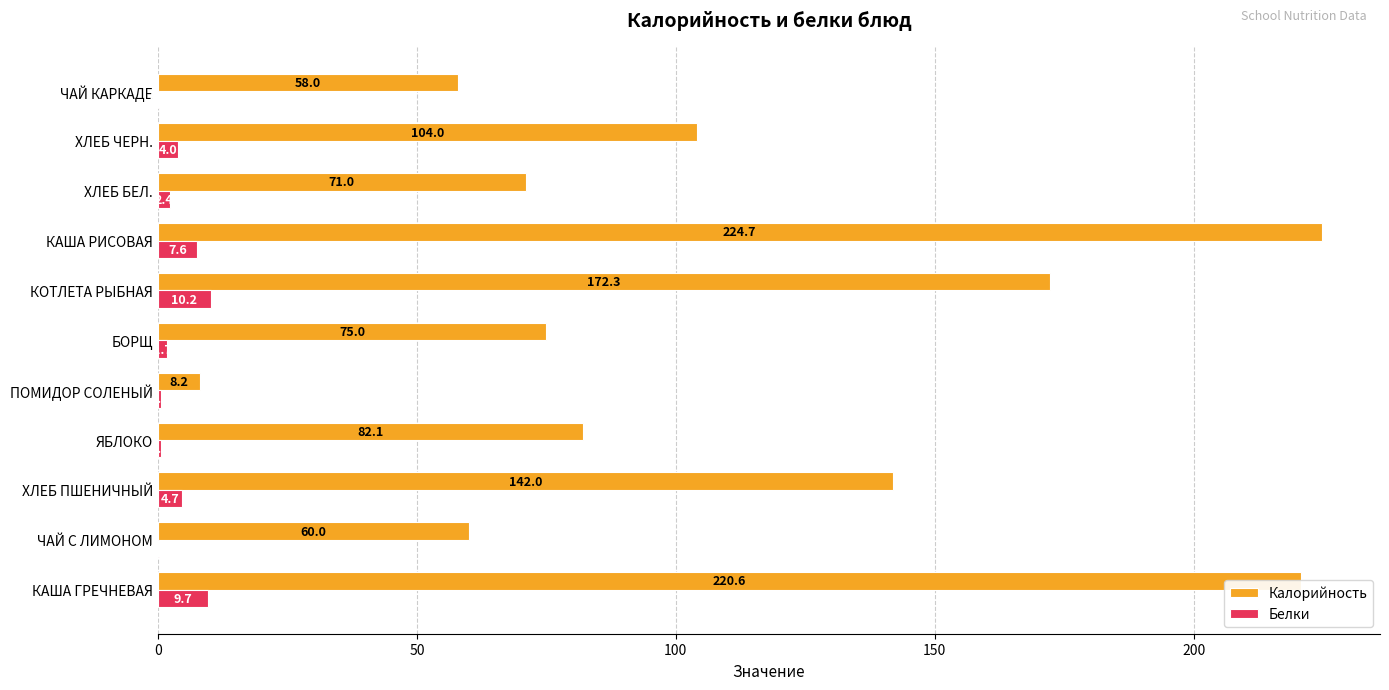

Where is Калорийность nearest to the value 116?

ХЛЕБ ЧЕРН.